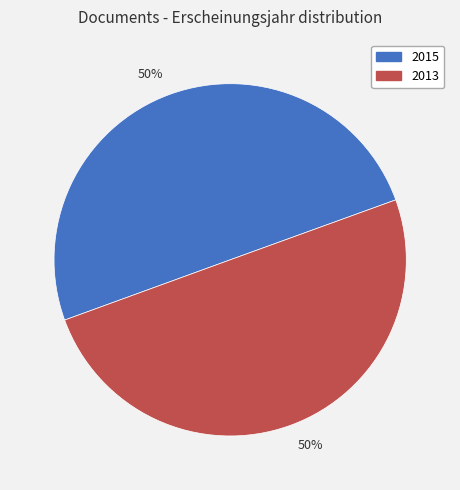

How many segments does this pie chart have?

2